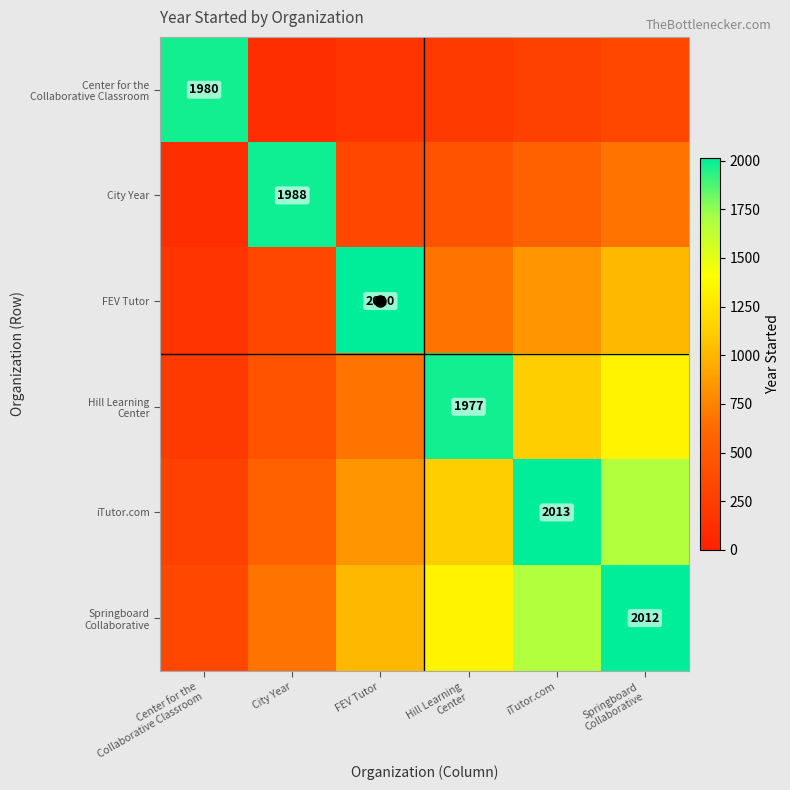

True or false: row_0 has a value of 153.7 at City Year.

False